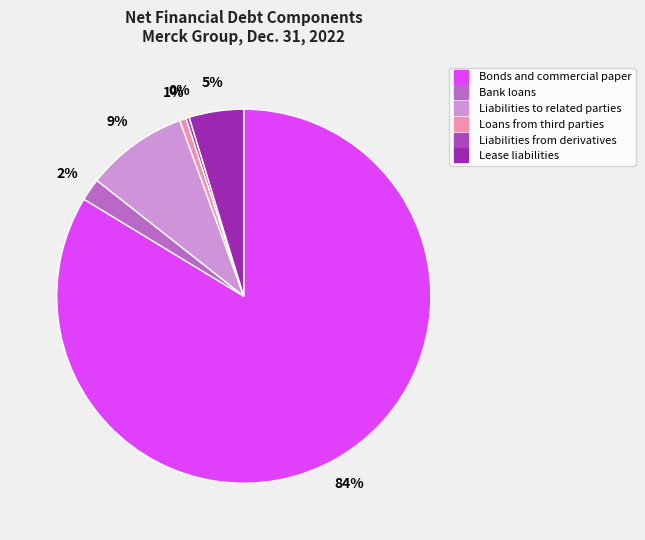

To the nearest percent, what is the difference between the largest and smallest slice percentages?

83%